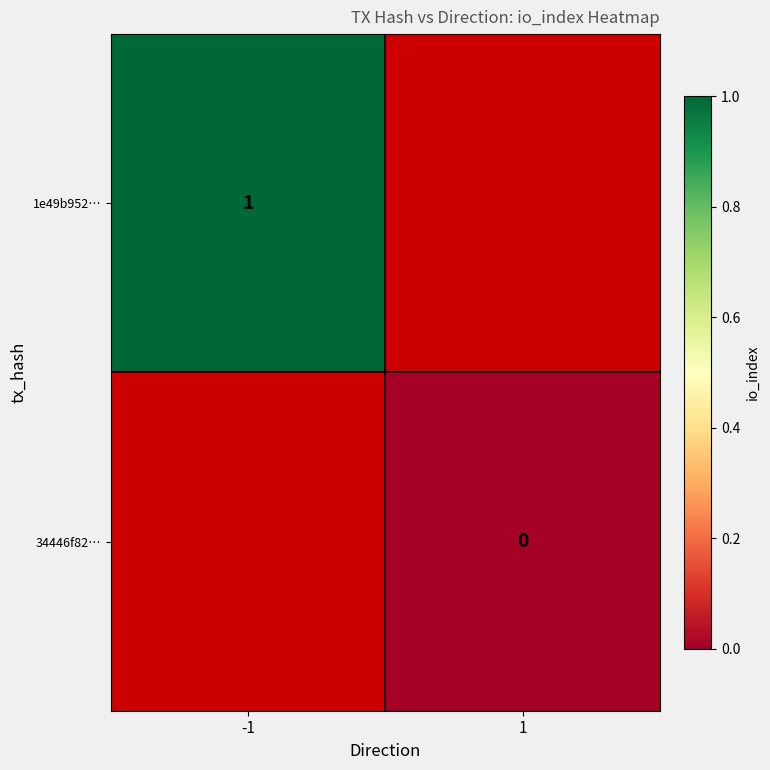

How many series are shown in this chart?

2